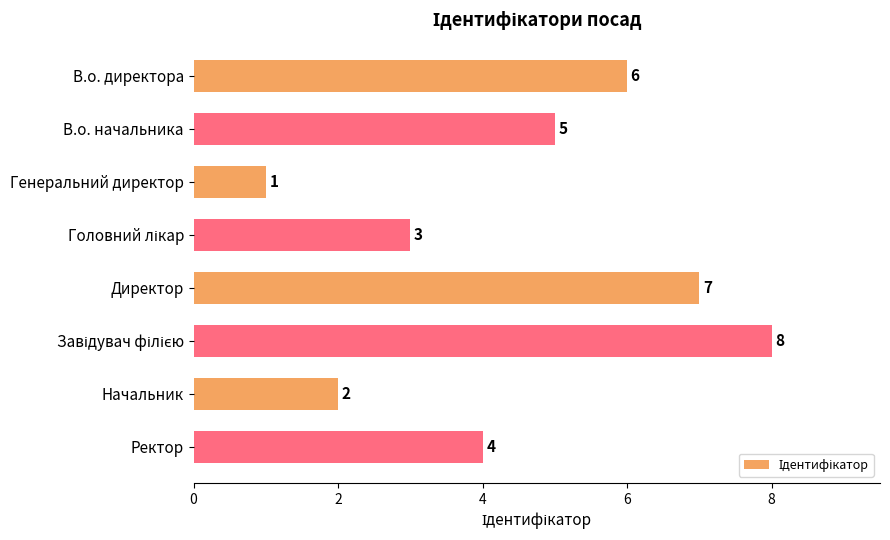

How many distinct data groups are displayed?

1